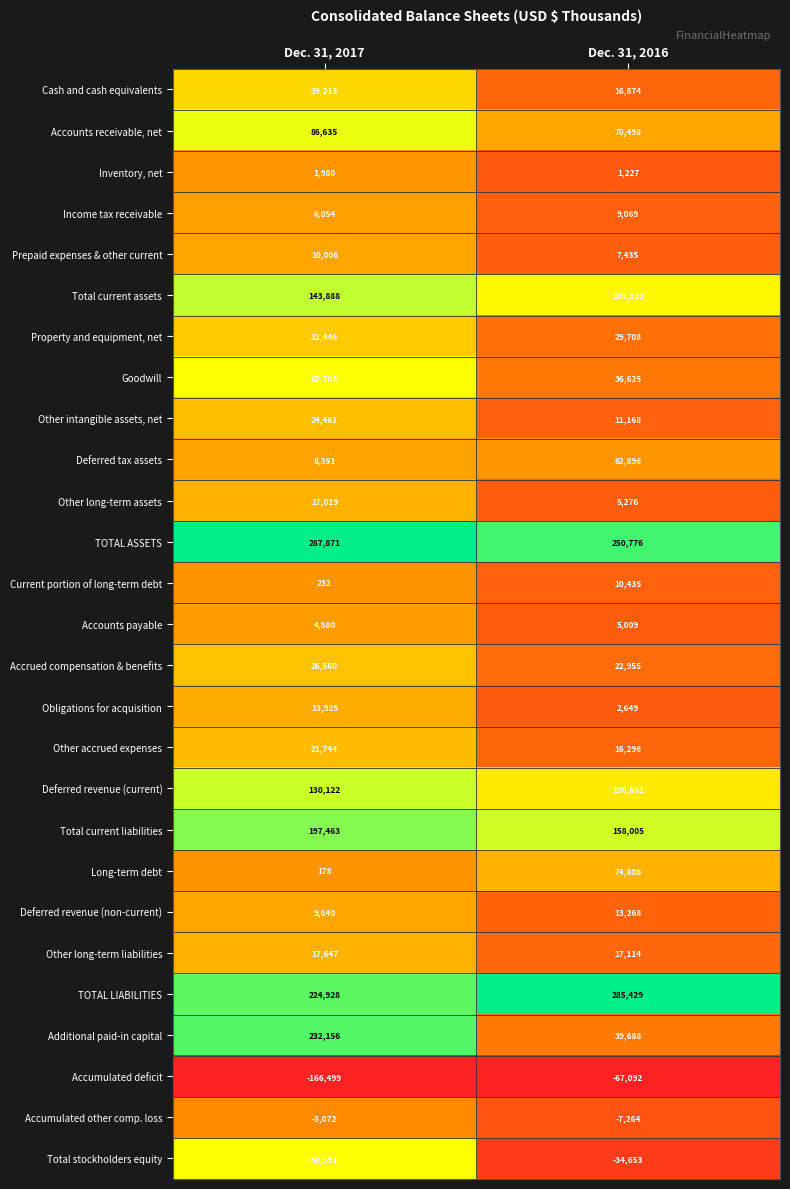

What is the sum of all Additional paid-in capital values?

271844